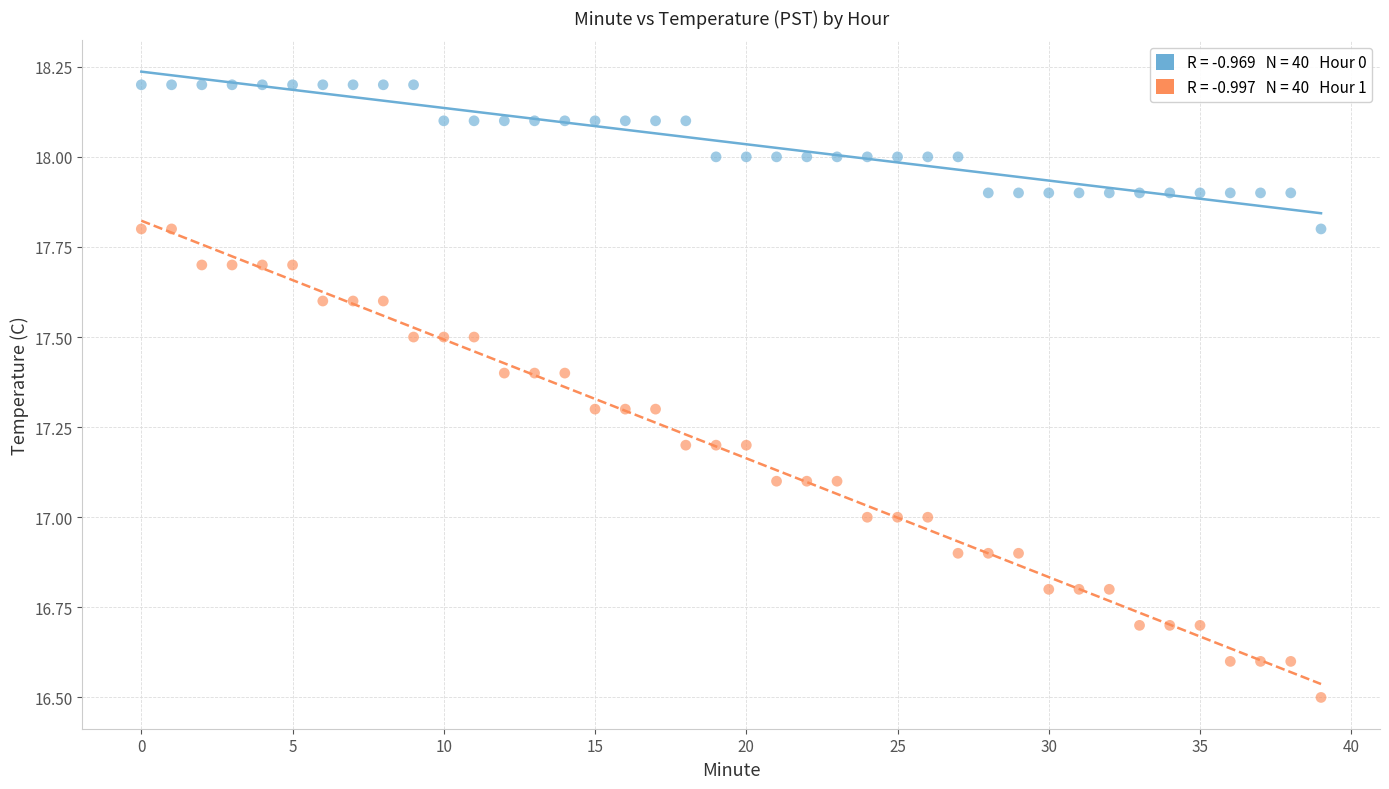

Across all data points, what is the range of Y values (max minus min)?

1.7